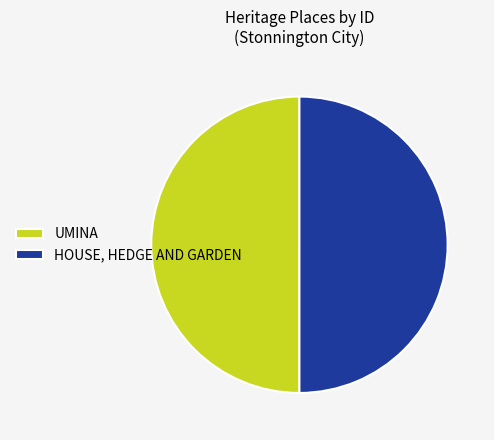

What is the ratio of the value at UMINA to the value at HOUSE, HEDGE AND GARDEN?

1.0